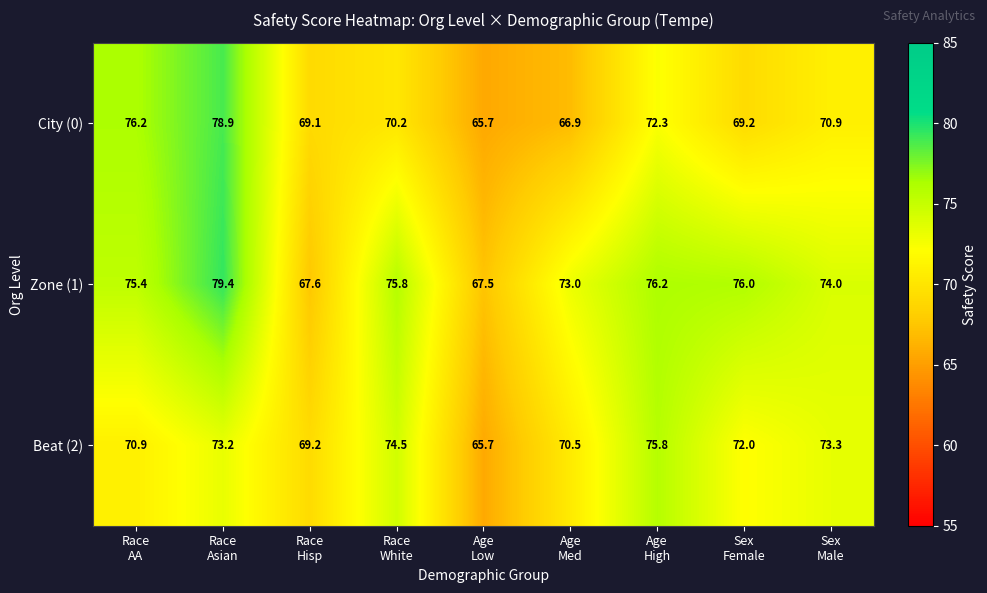

Which label corresponds to the largest value in the chart?

Race
Asian